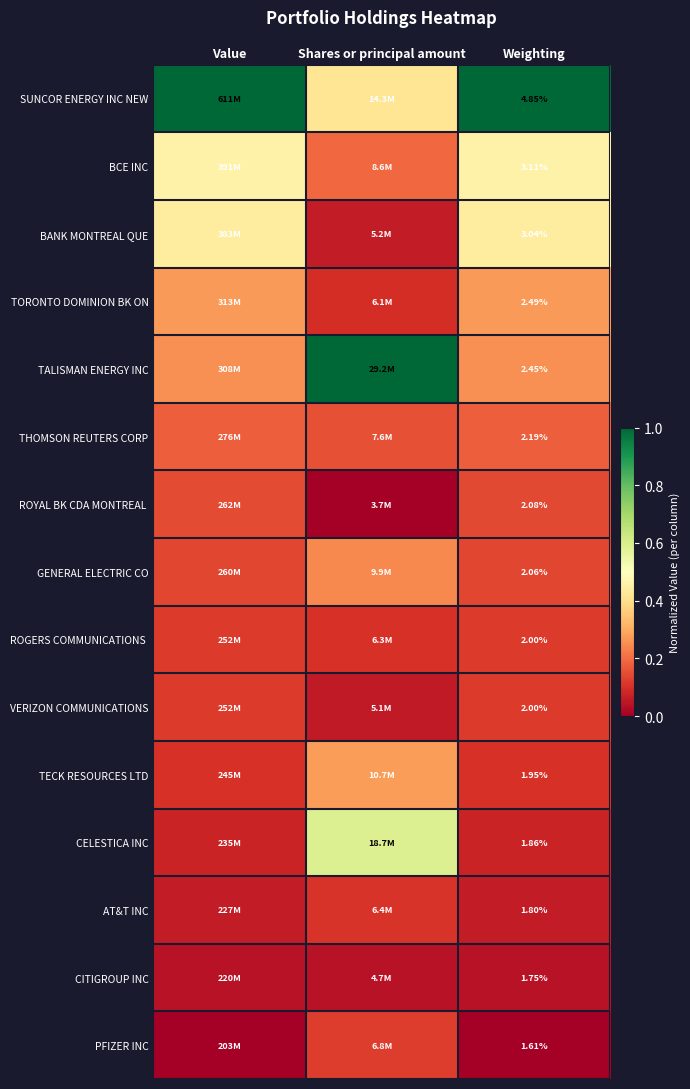

The value of PFIZER INC at Value is -0.1. True or false?

False